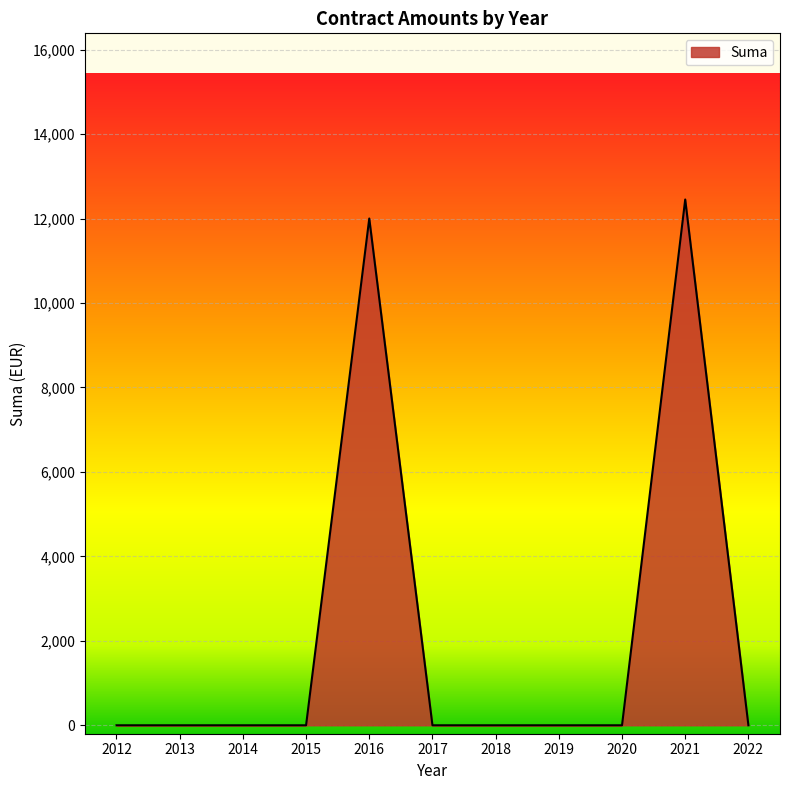

The value at 2021 is 5989. True or false?

False